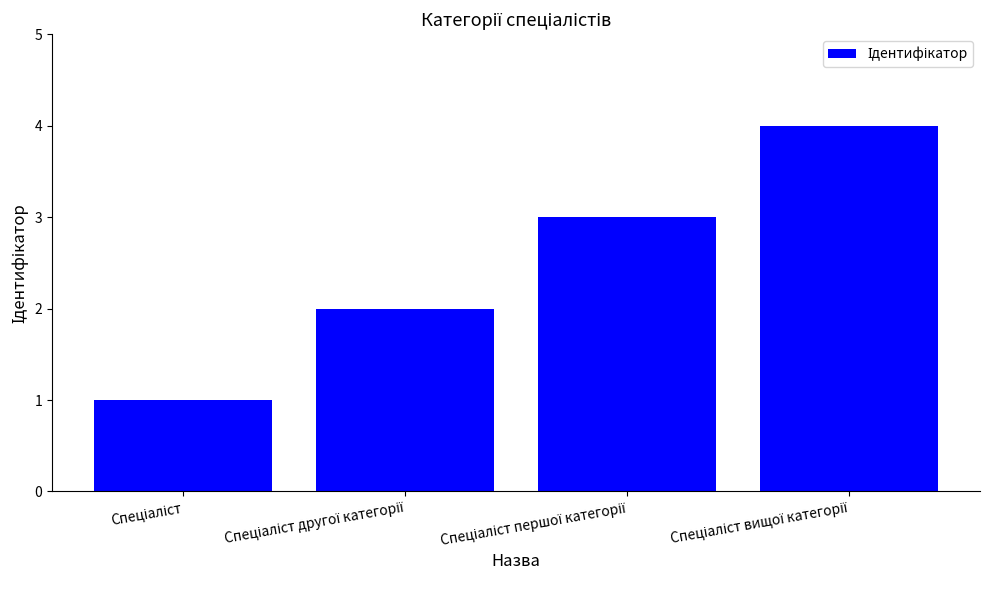

What is the sum of all values?

10